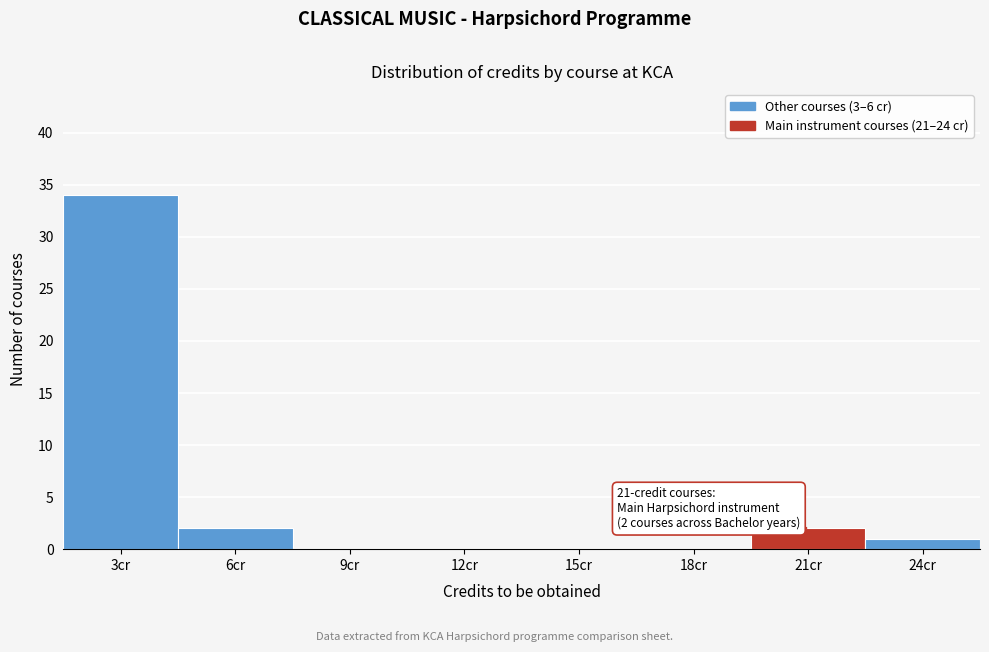

Reading right to left, list all the values displayed in this chart.

24cr=1	21cr=2	18cr=0	15cr=0	12cr=0	9cr=0	6cr=2	3cr=34